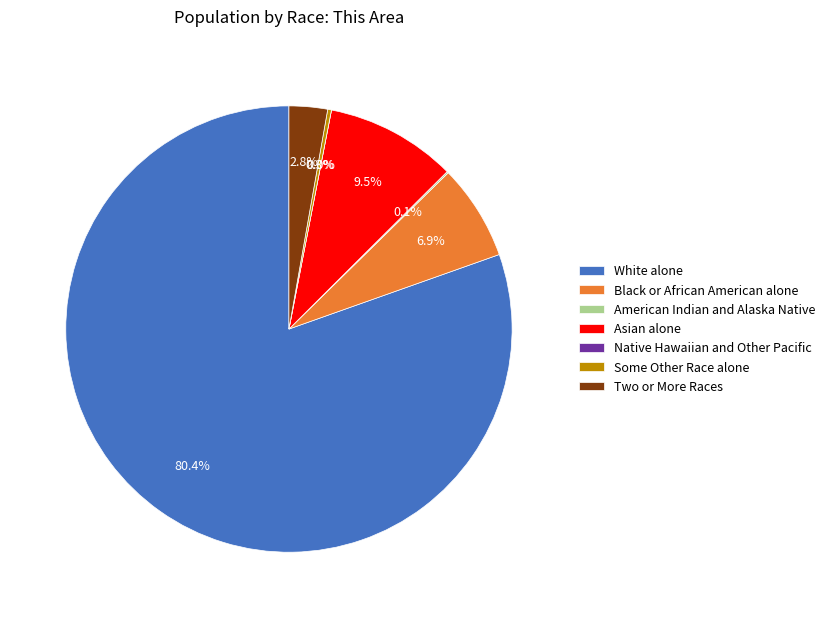

To the nearest percent, what is the difference between the largest and smallest slice percentages?

80%